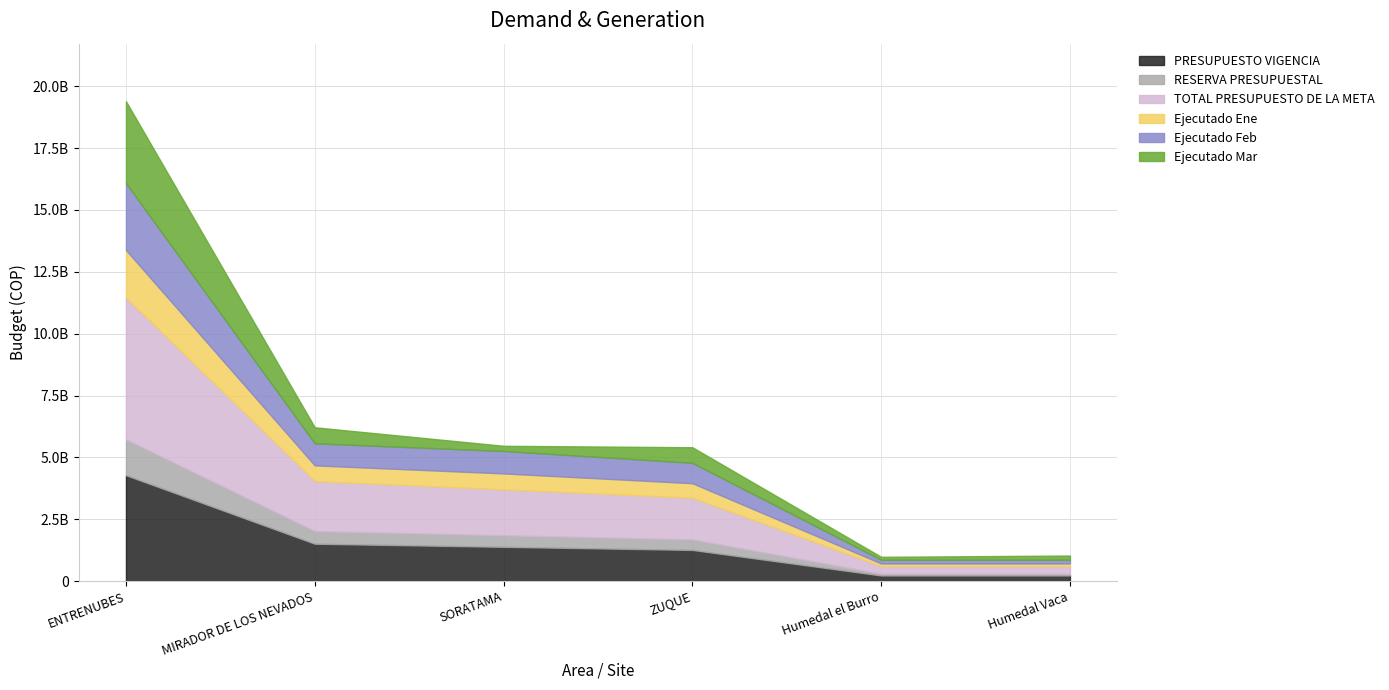

Reading left to right, transcribe all the data shown in this chart.

PRESUPUESTO VIGENCIA: 4279611960.0	1510451280.0	1384580340.0	1258709400.0	226567692.0	226567692.0
RESERVA PRESUPUESTAL: 1451046610.7	512134097.9	469456256.4	426778414.9	76820114.7	76820114.7
TOTAL PRESUPUESTO DE LA META: 5730658570.7	2022585377.9	1854036596.4	1685487814.9	303387806.7	303387806.7
Ejecutado Ene: 1919382859.0	631991917.0	643695471.0	585177701.0	105331986.0	105331986.0
Ejecutado Feb: 2704485627.0	890501365.0	906992131.0	824538301.0	148416894.0	148416894.0
Ejecutado Mar: 3310202730.7	649154028.9	209907477.2	629455976.2	120680123.2	171460123.2